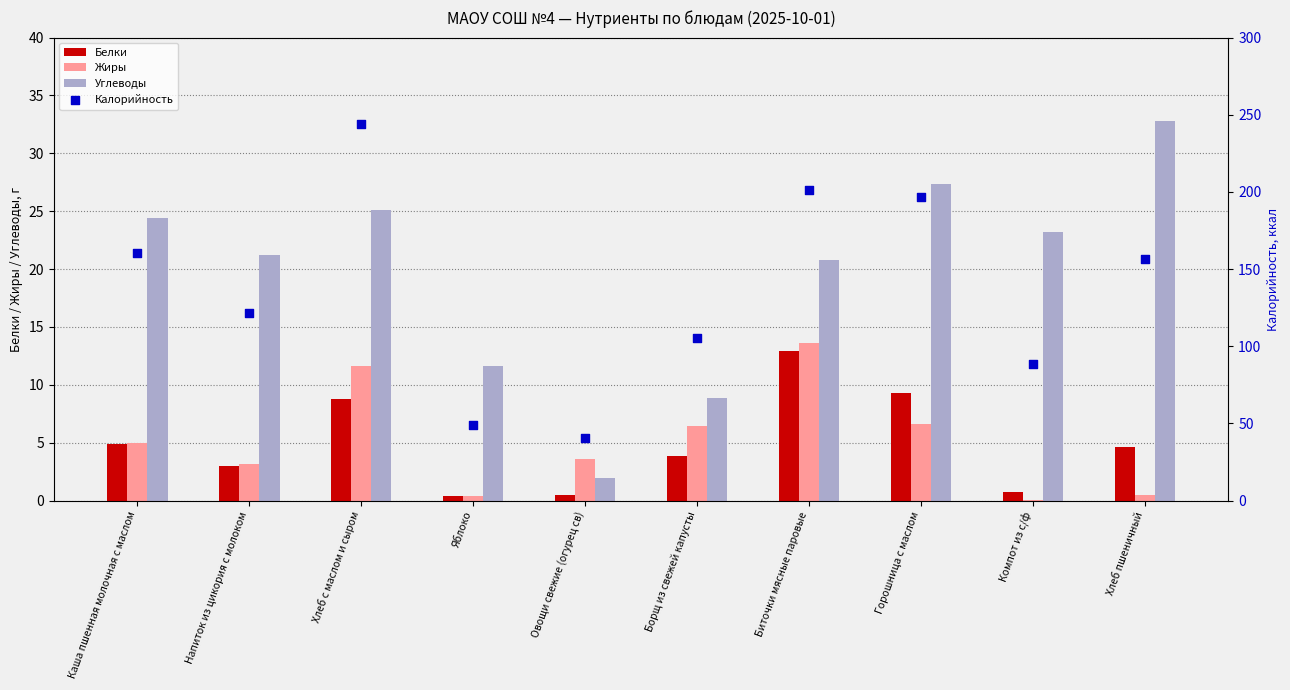

Which series reaches the minimum Y coordinate?

Жиры